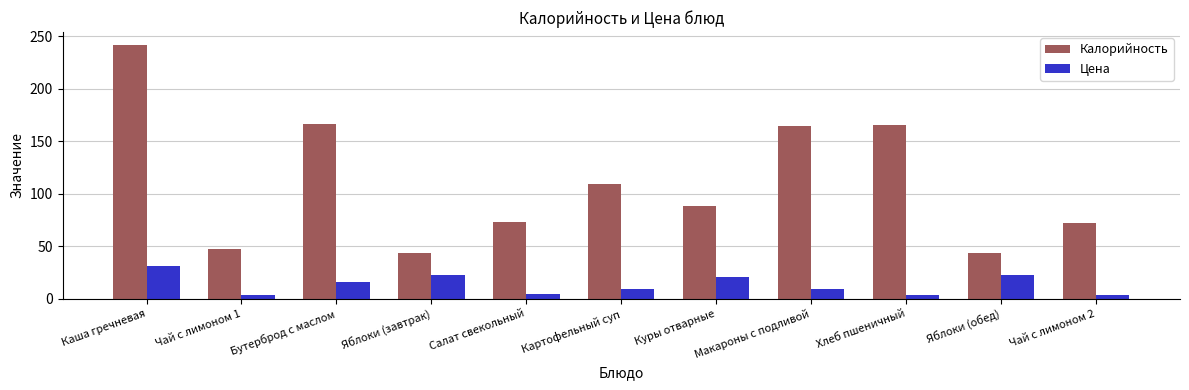

At which category is the sum across all series the highest?

Каша гречневая